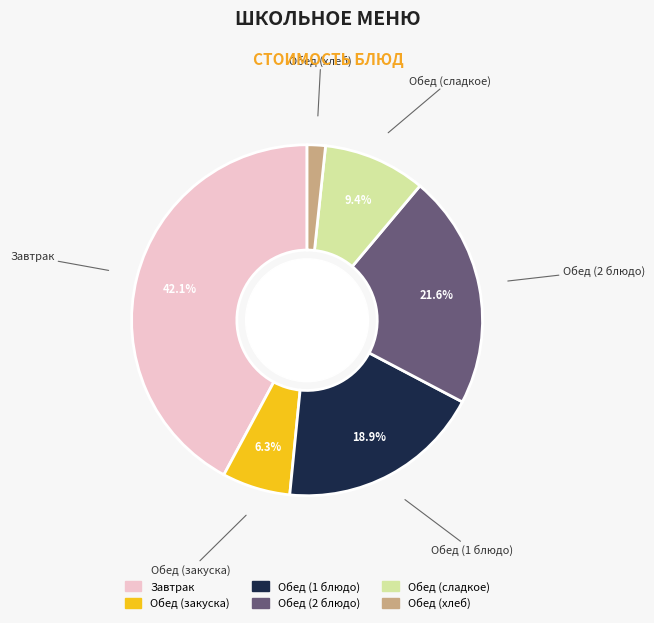

Is there a majority slice in this chart?

No